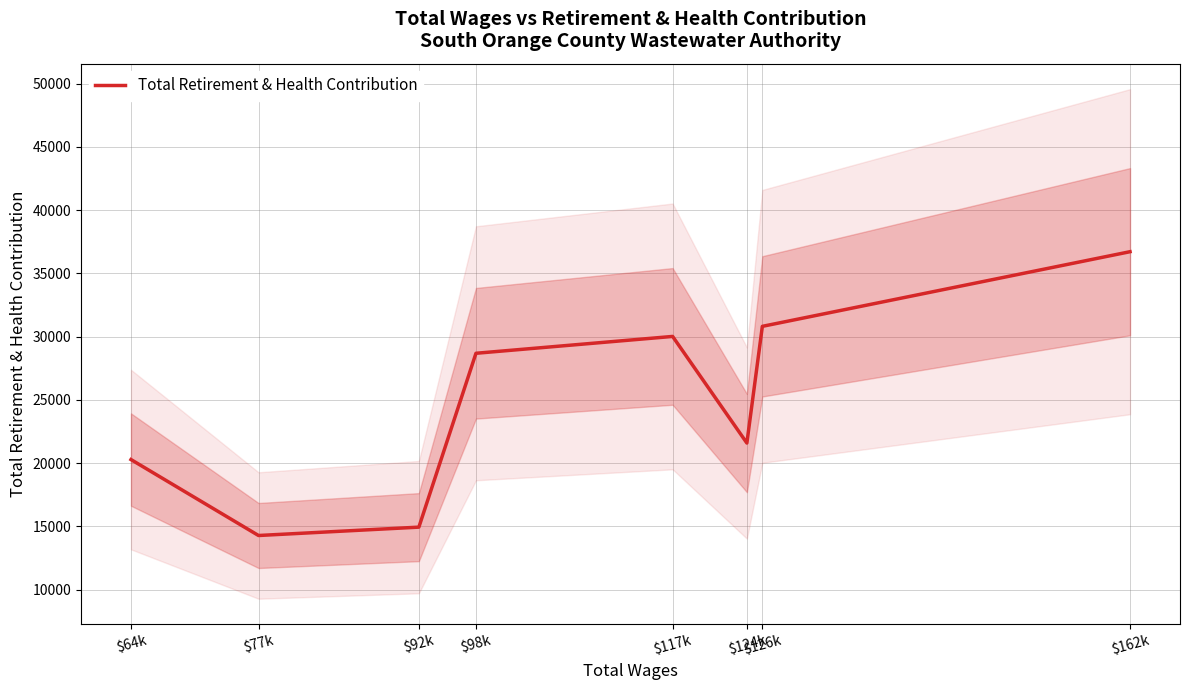

How many interior local peaks (higher than both neighbors) does the data have?

1